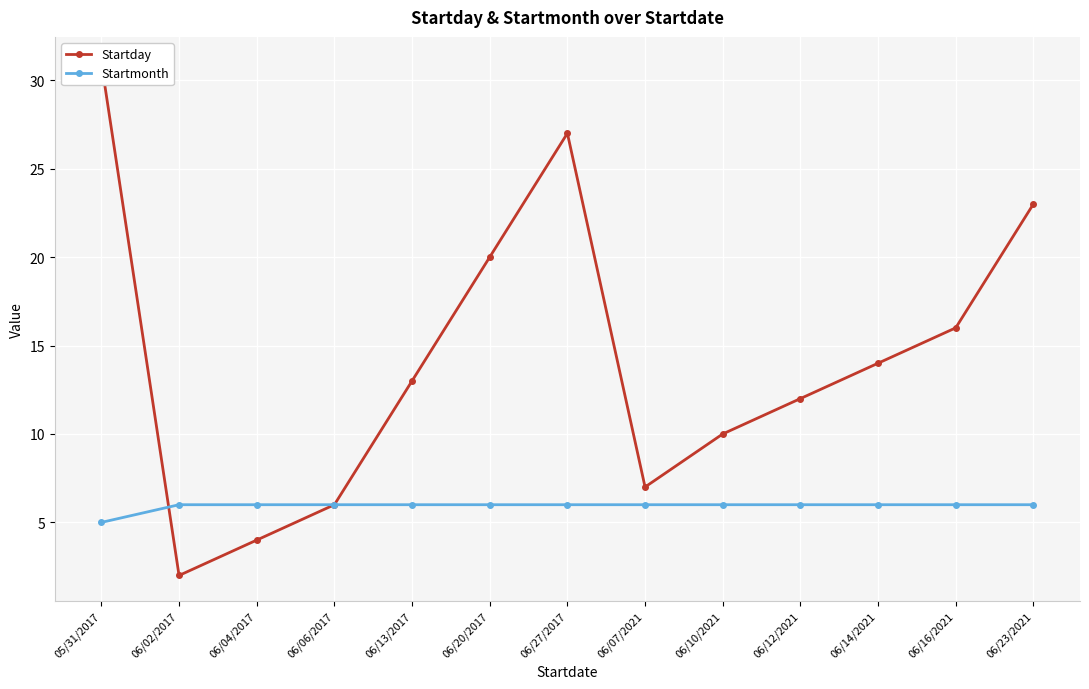

At which category does Startday reach its first local valley?

06/02/2017